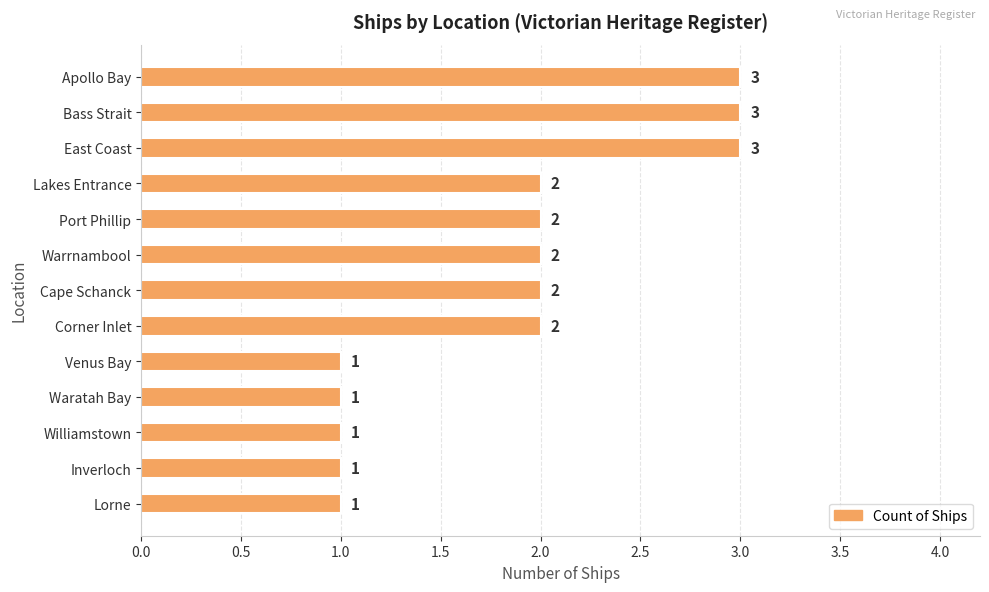

How many categories are shown in the chart?

13